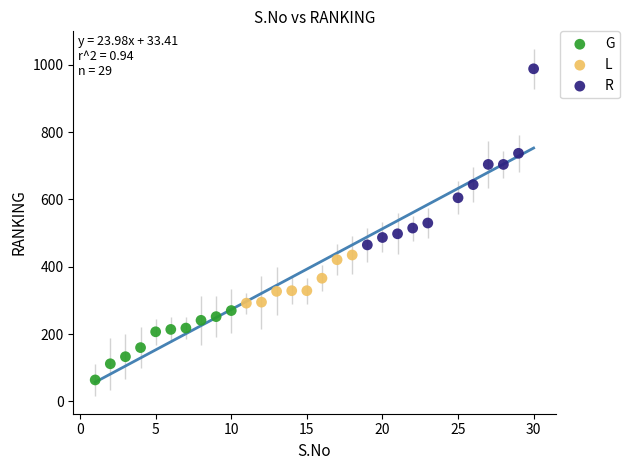

What are all the series names shown in the legend?

G, L, R